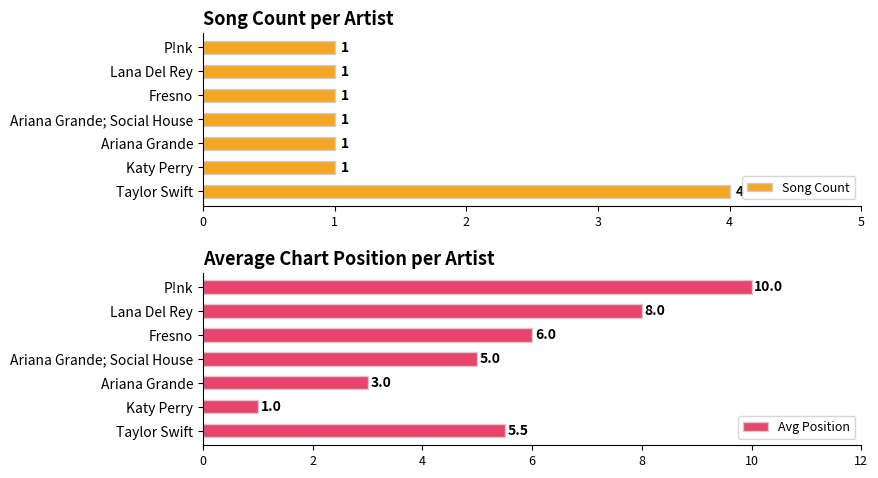

The Avg Position series shows 8.5 at Fresno. True or false?

False